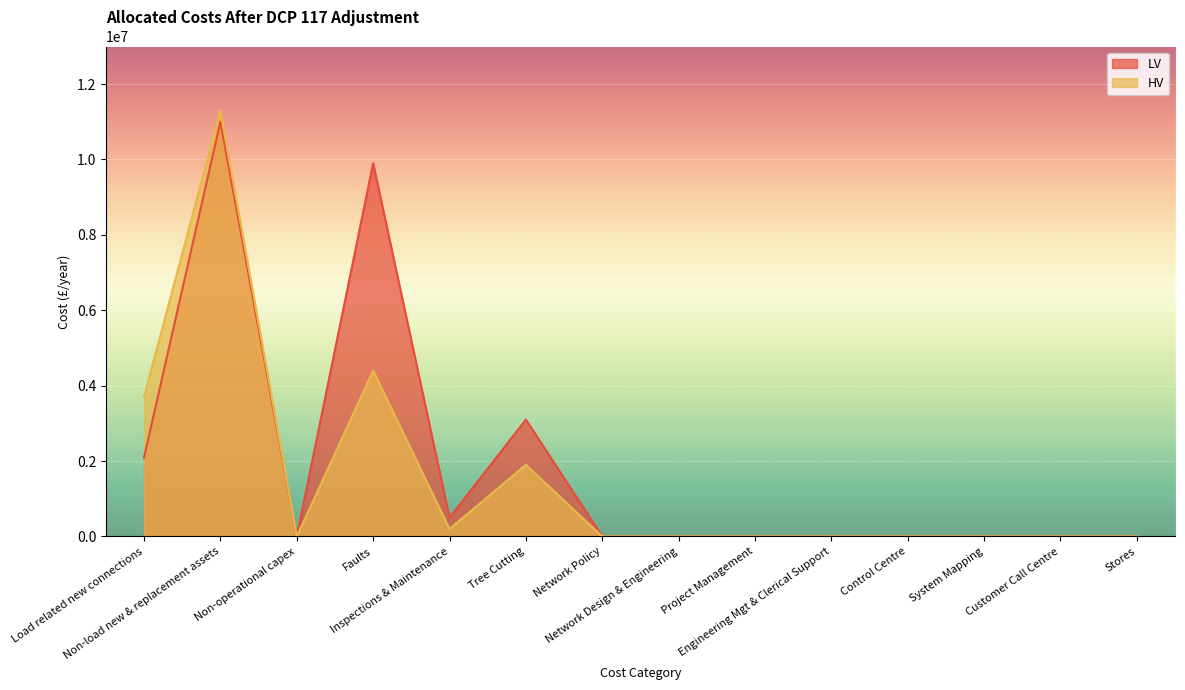

True or false: LV and HV cross at least once.

False